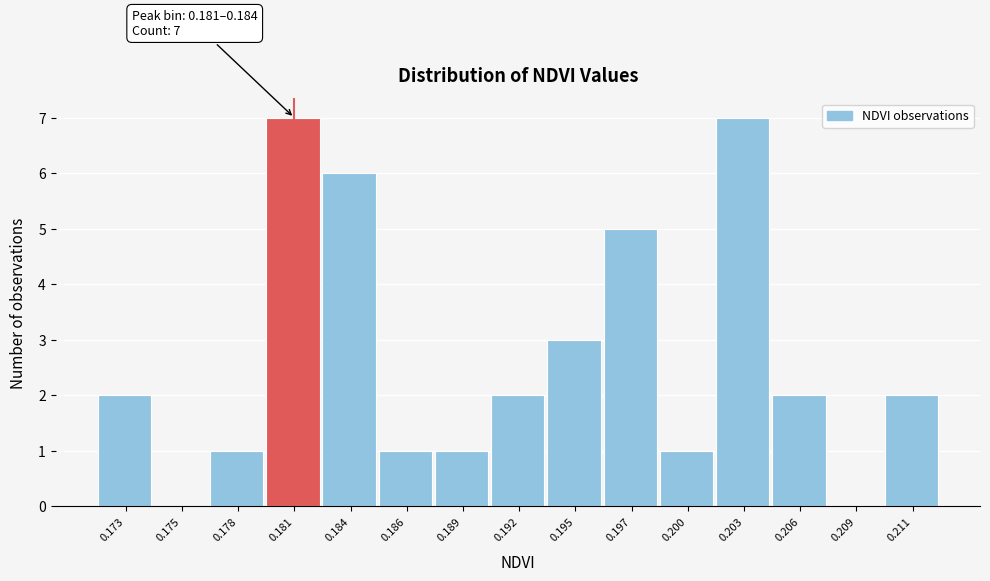

Reading right to left, extract all data points from this chart.

0.211=2	0.209=0	0.206=2	0.203=7	0.200=1	0.197=5	0.195=3	0.192=2	0.189=1	0.186=1	0.184=6	0.181=7	0.178=1	0.175=0	0.173=2